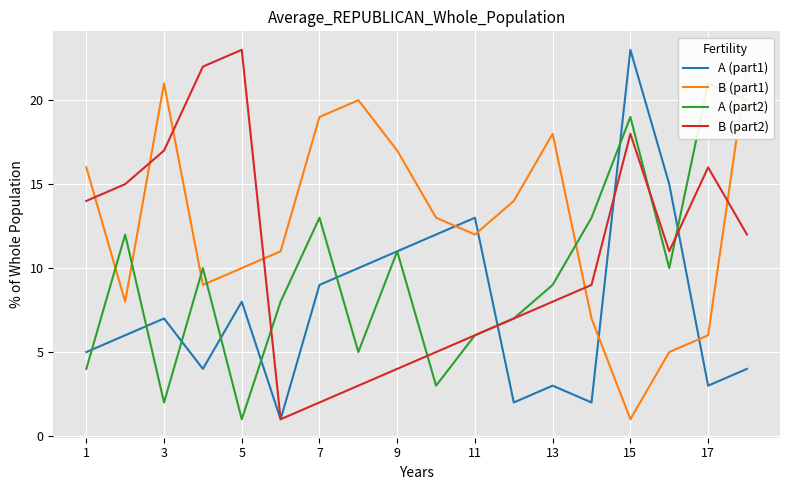

Rank the series by their average value, from highest to lowest.

B (part1), B (part2), A (part2), A (part1)